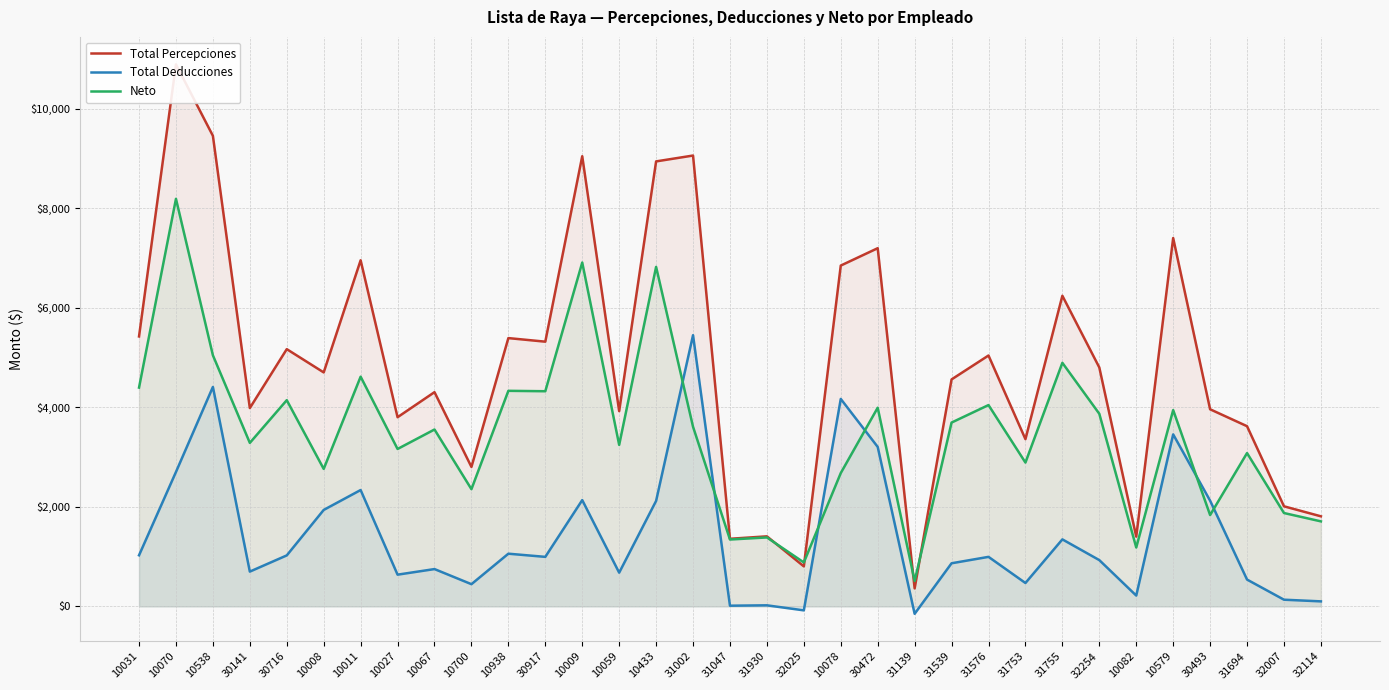

True or false: Total Deducciones and Total Percepciones cross at least once.

False